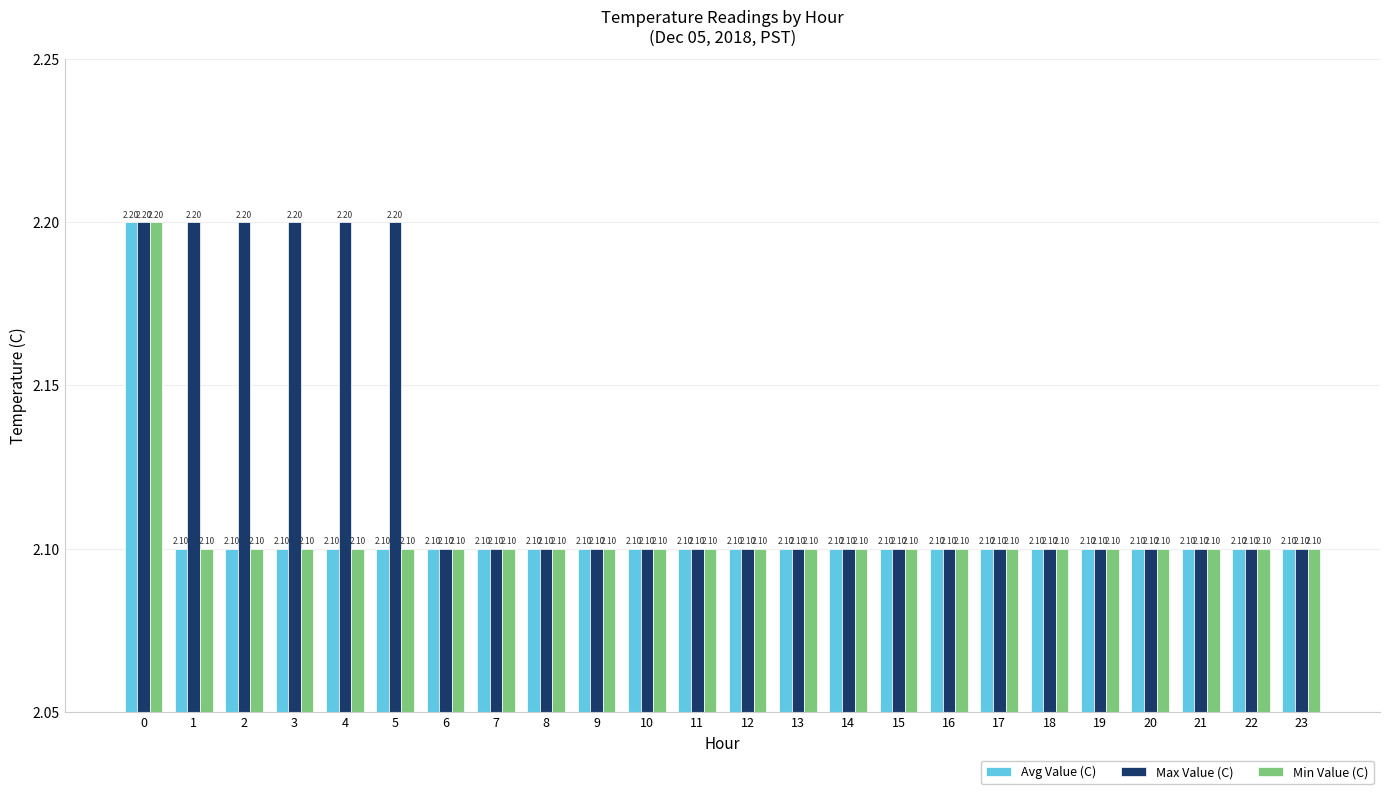

What is the sum of the Avg Value (C) values at 12 and 19?

4.2